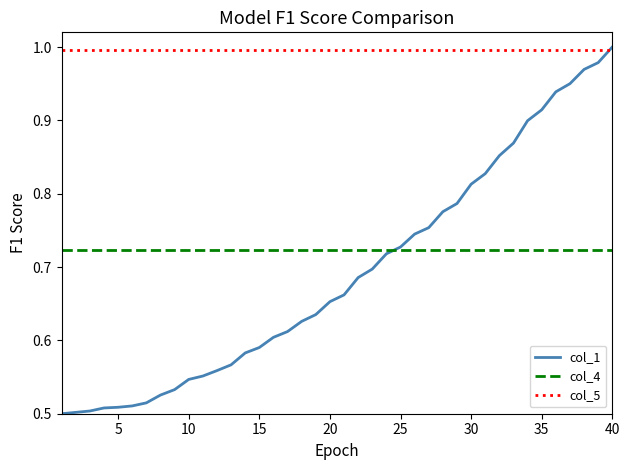

True or false: col_5 and col_4 cross at least once.

False